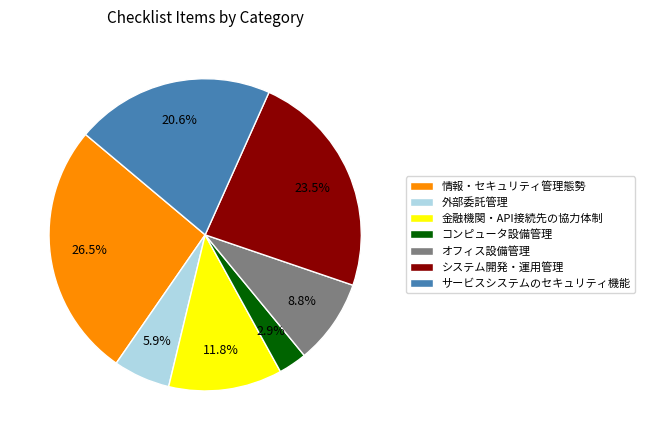

Approximately how many times larger is the value at 情報・セキュリティ管理態勢 compared to オフィス設備管理?

3.0